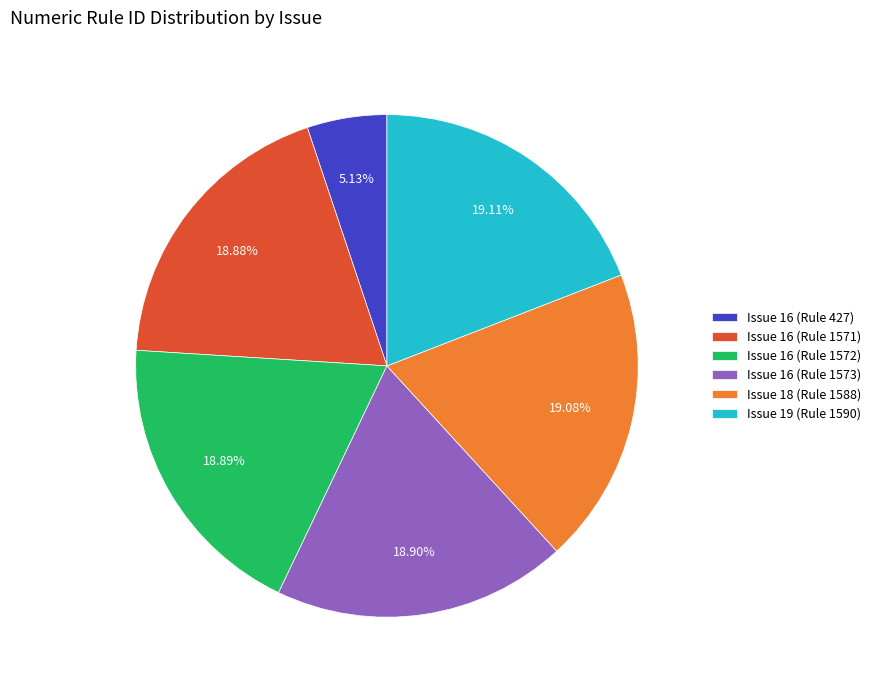

How many segments does this pie chart have?

6